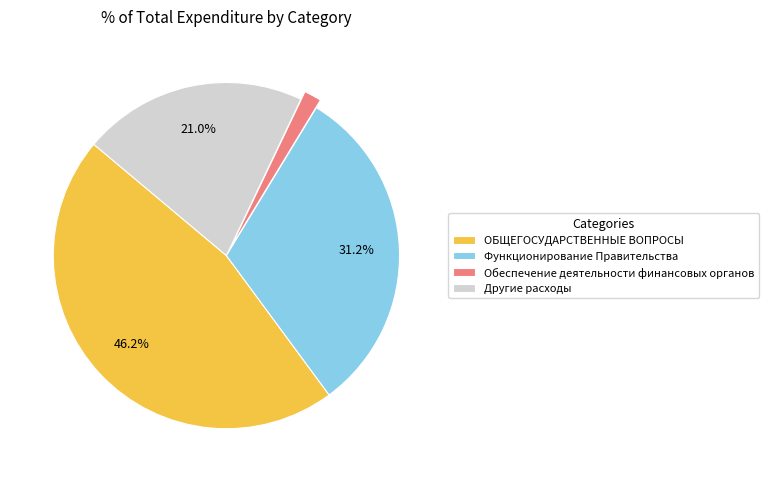

Is there a majority slice in this chart?

No